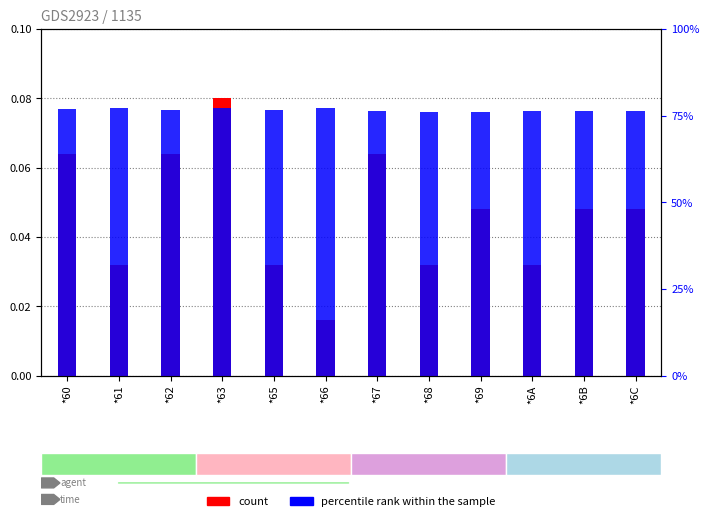

Which series has the largest range (max minus min)?

count